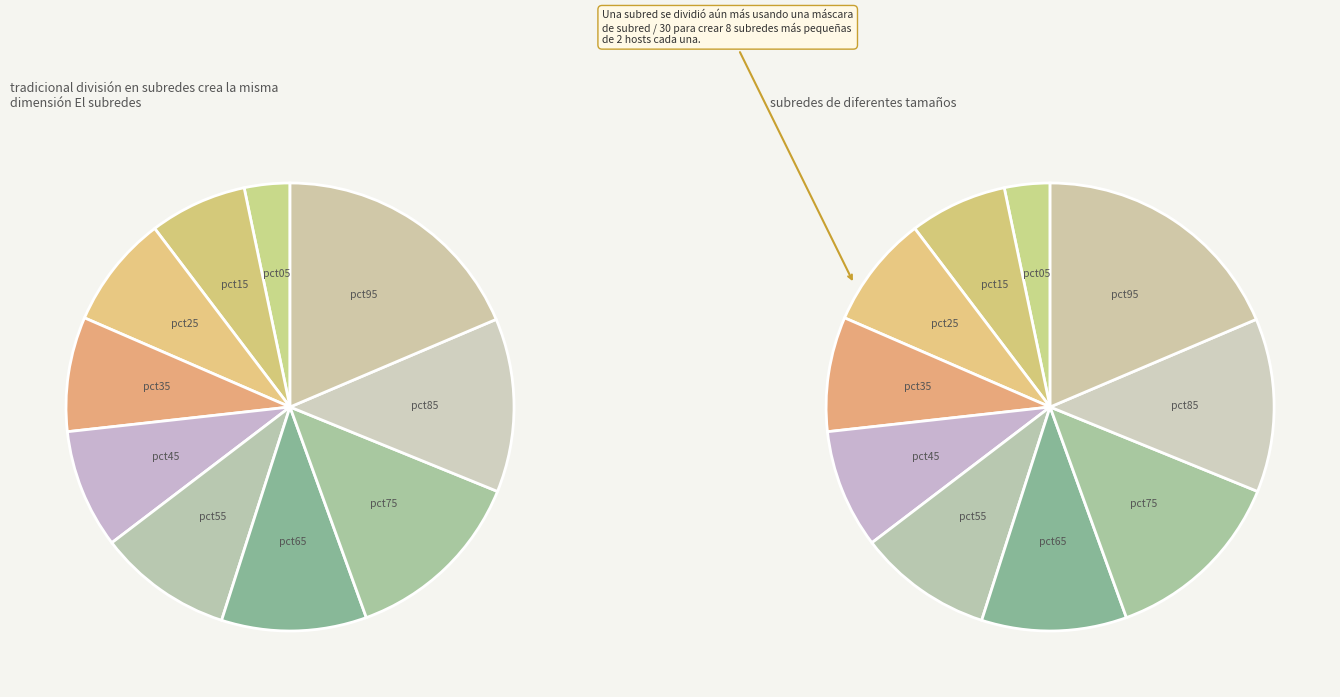

Combined, what portion of the pie is pct45 and pct85?

21.1%